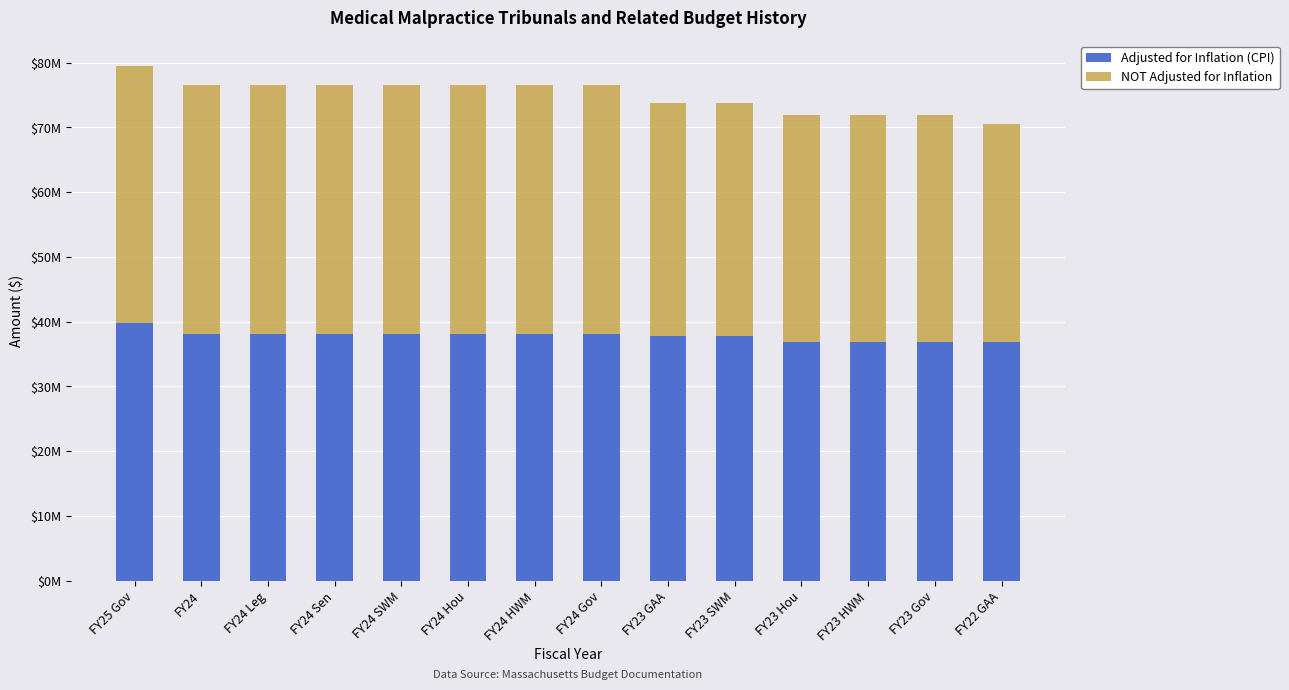

What is the sum of all NOT Adjusted for Inflation values?

519355215